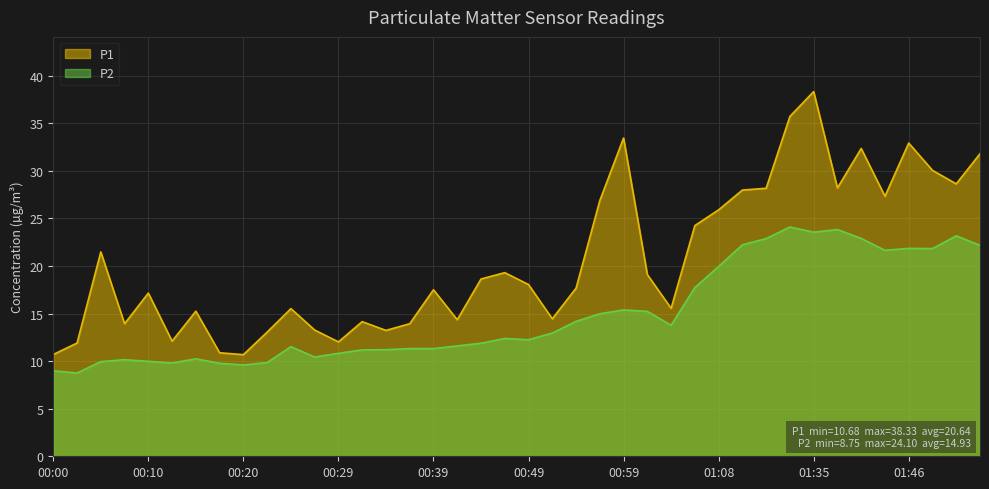

True or false: P1 and P2 intersect in this chart.

False